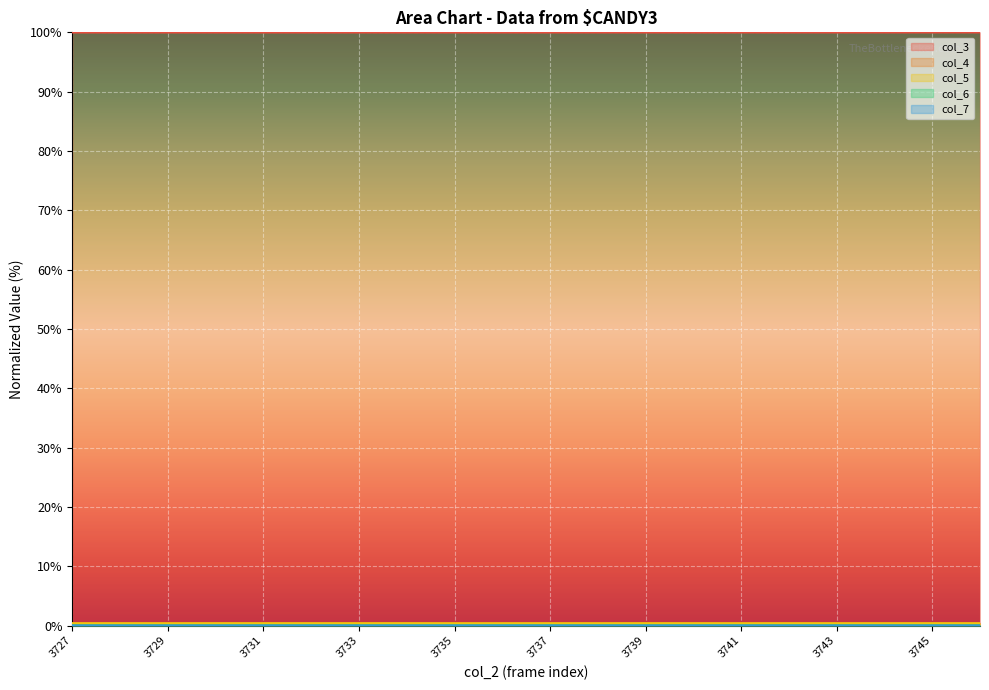

How many col_4 values are between 0 and 1?

20